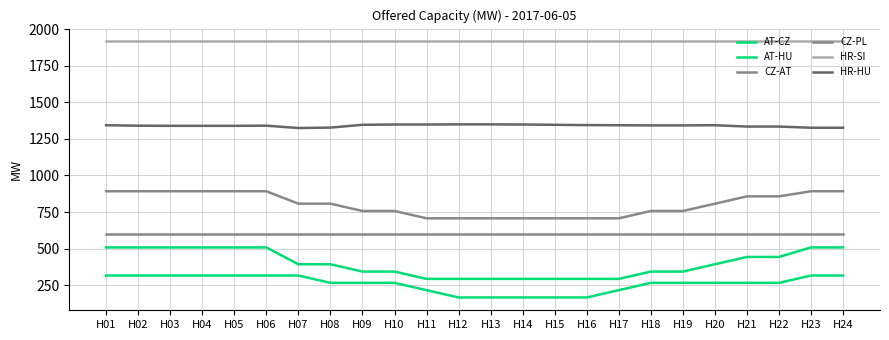

How many lines are shown in the chart?

6